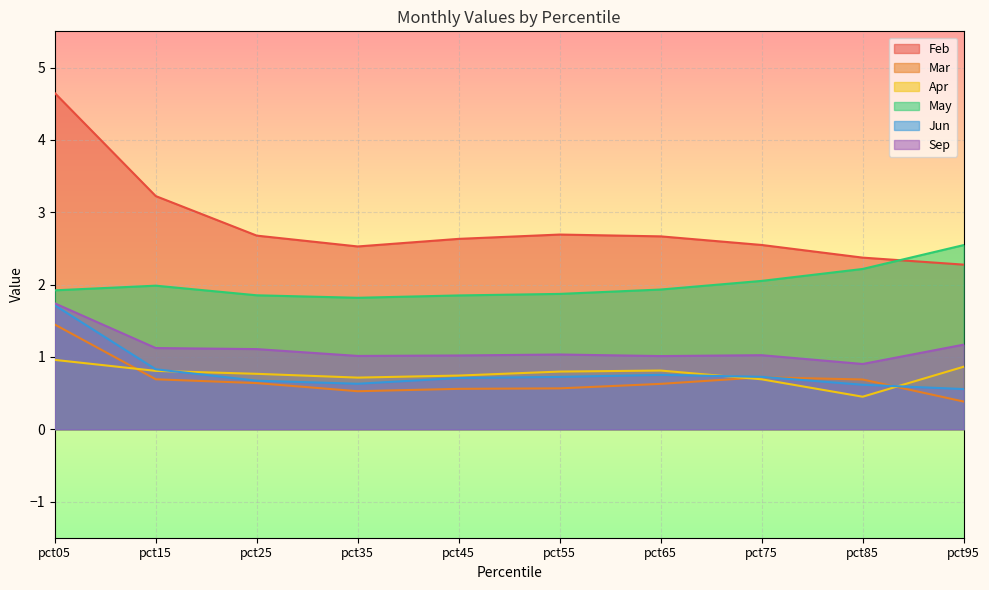

Which category has the lowest value across all series?

pct95